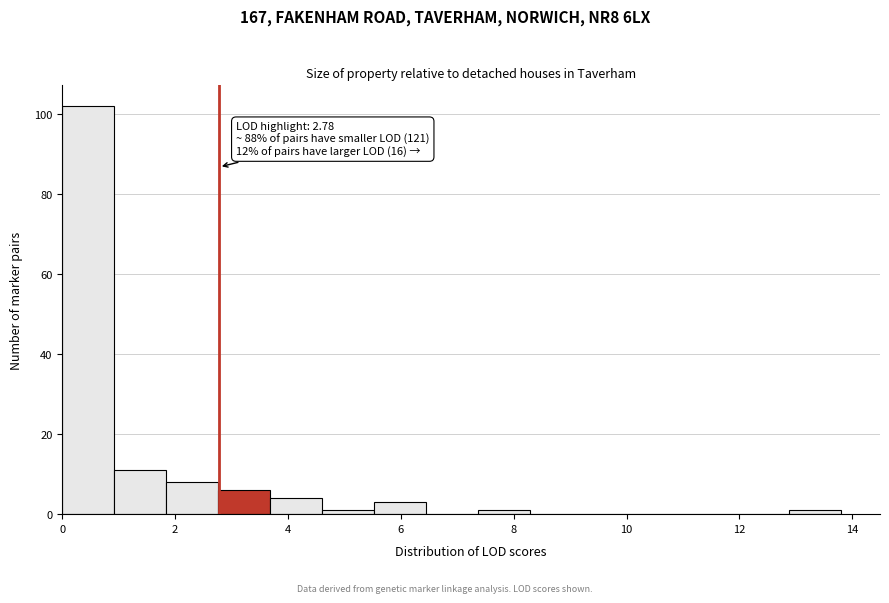

Which range on the x-axis has the tallest bar?

0.0 to 1.0